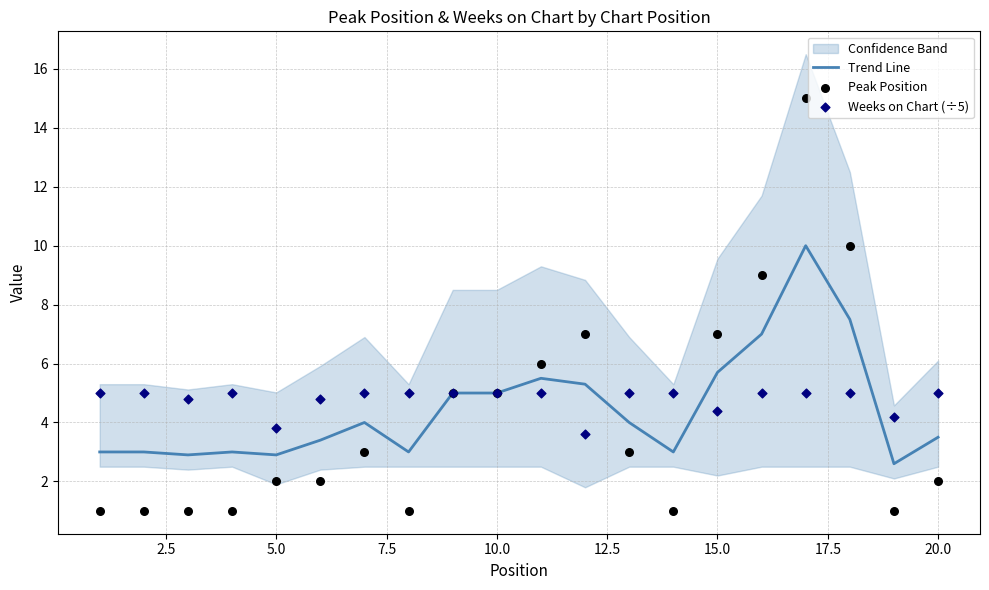

What is the lowest value of the Trend Line series?

2.6